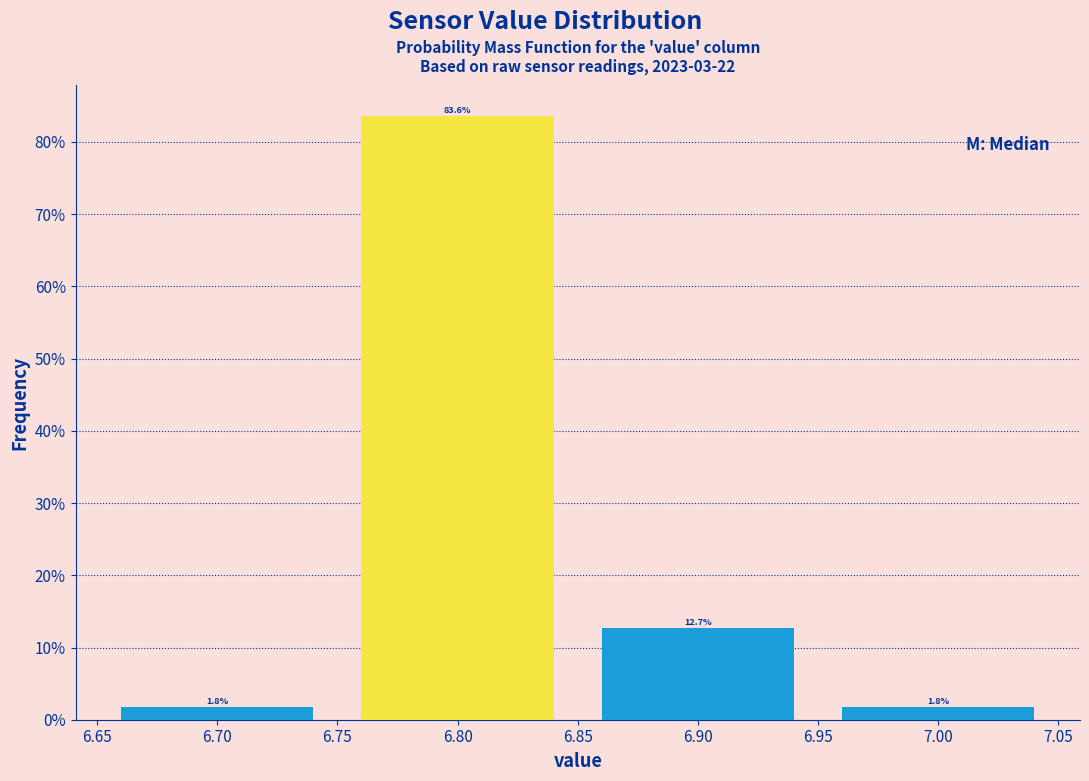

Reading left to right, transcribe this chart: for each bar, give the range it covers on the x-axis and its height.

6.65 to 6.75: 1.8
6.75 to 6.85: 83.6
6.85 to 6.95: 12.7
6.95 to 7.05: 1.8